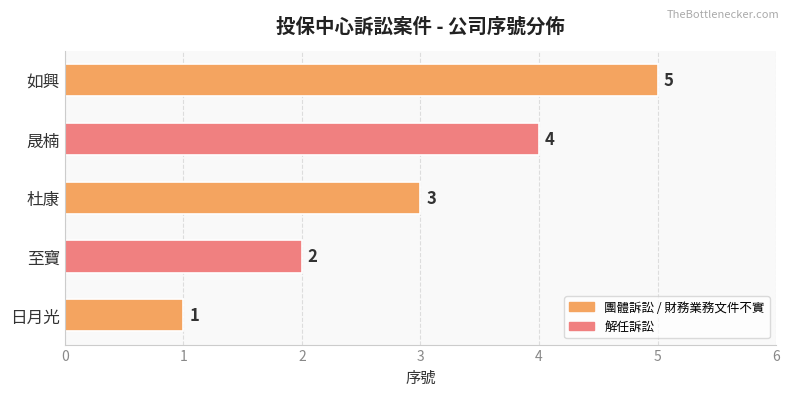

Rank the categories by value from lowest to highest.

日月光, 至寶, 杜康, 晟楠, 如興